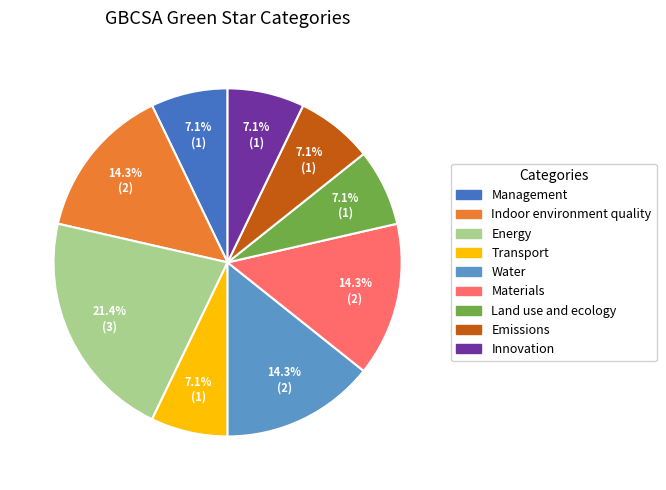

Is it true that Management is 18% of the pie?

False